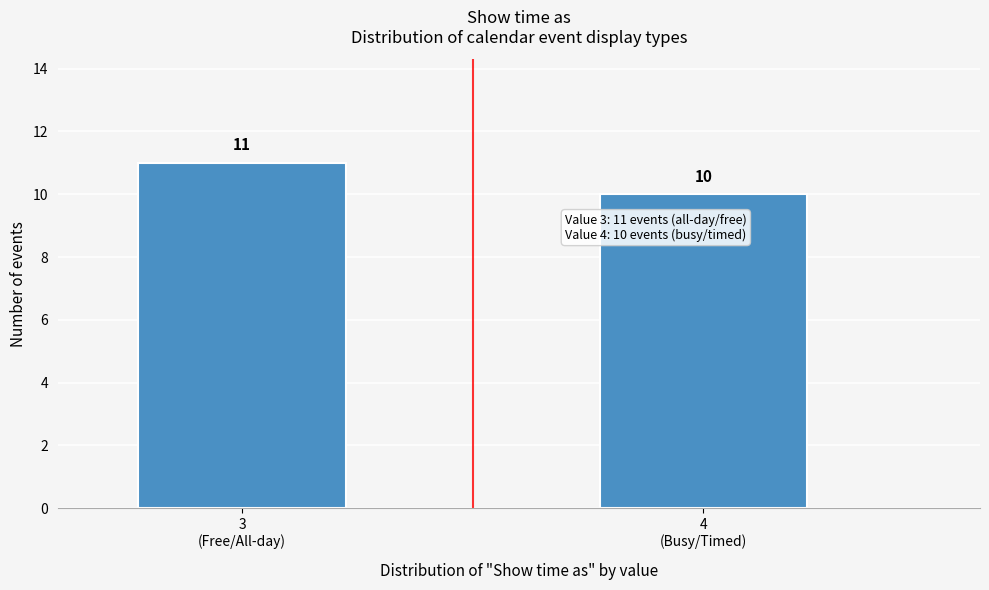

Reading left to right, what are all the values shown in this chart?

11	10